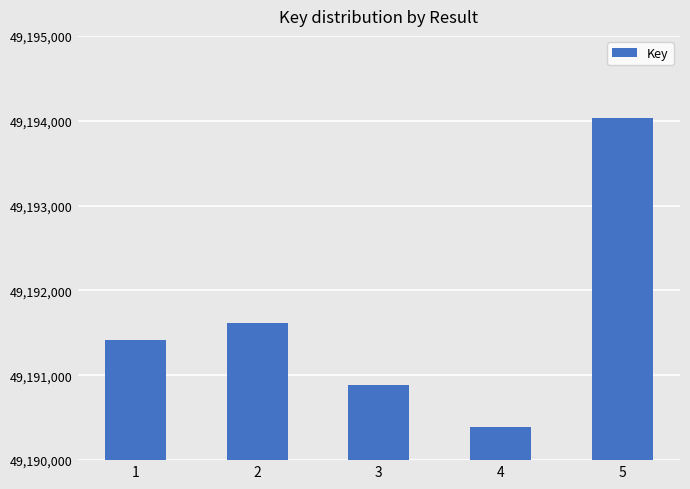

Does the chart contain stacked bars?

No